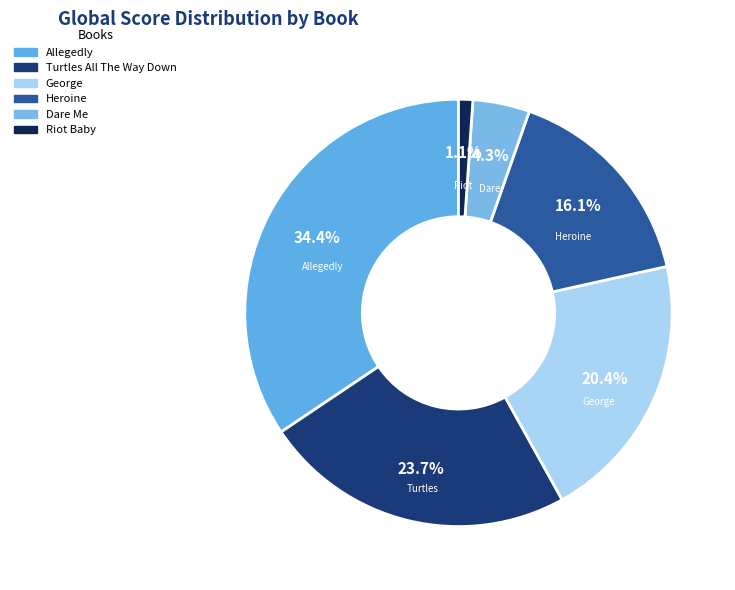

The Allegedly slice represents 34% of the pie. True or false?

True